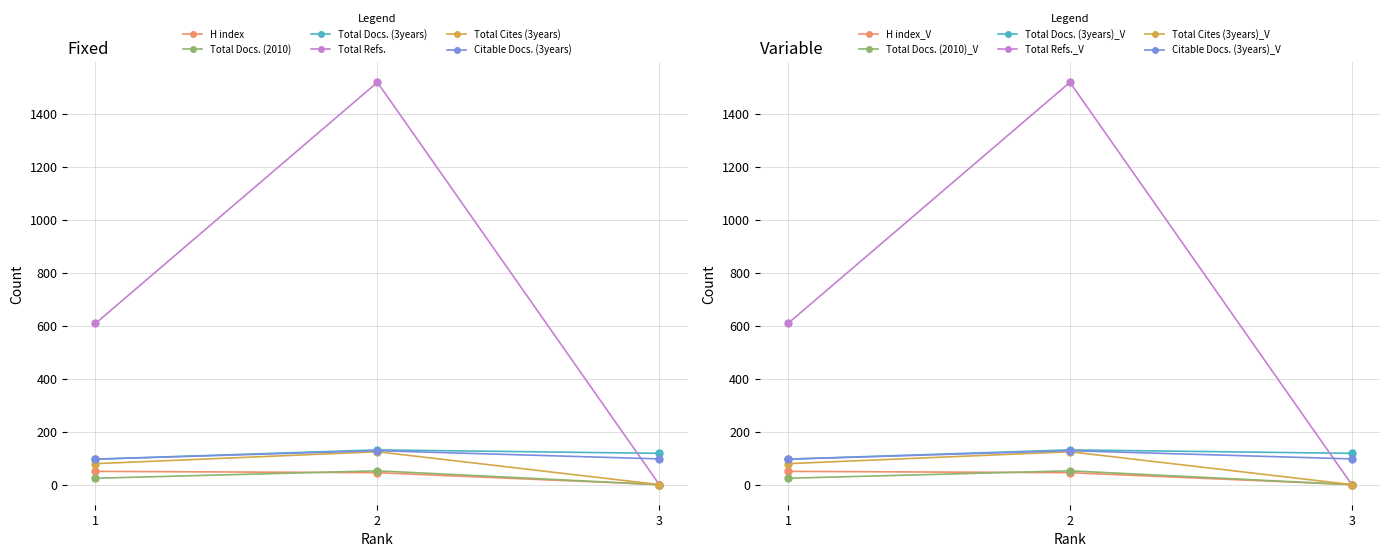

Which category has the highest value in the Total Cites (3years) series?

2